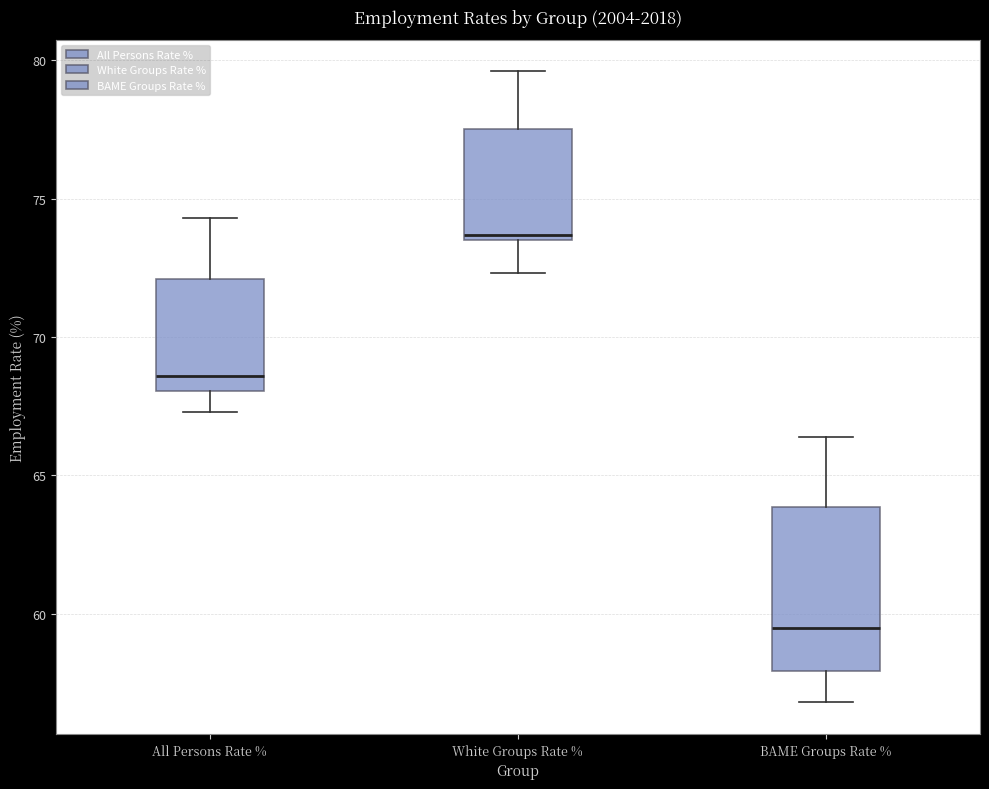

Where is the lower edge of the box for All Persons Rate % on the y-axis? The values are not printed on the chart, so give them approximately, as read against the axis.

68.0